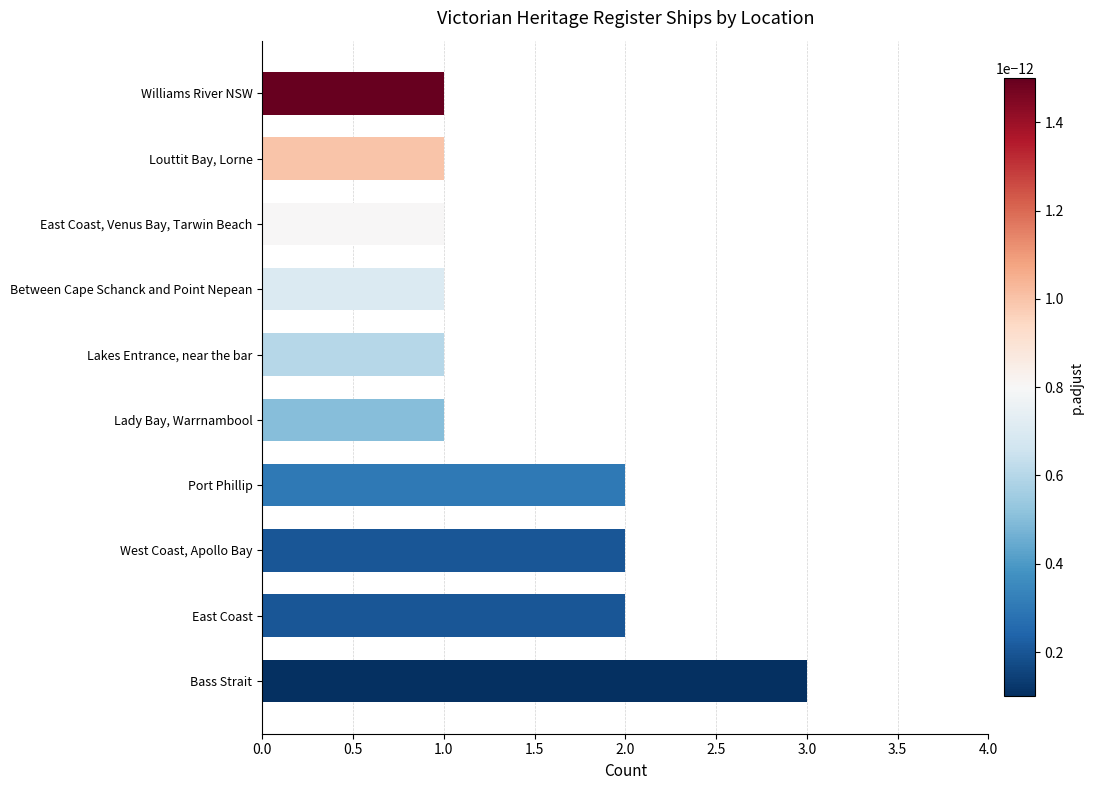

Reading top to bottom, list all the values displayed in this chart.

1	1	1	1	1	1	2	2	2	3